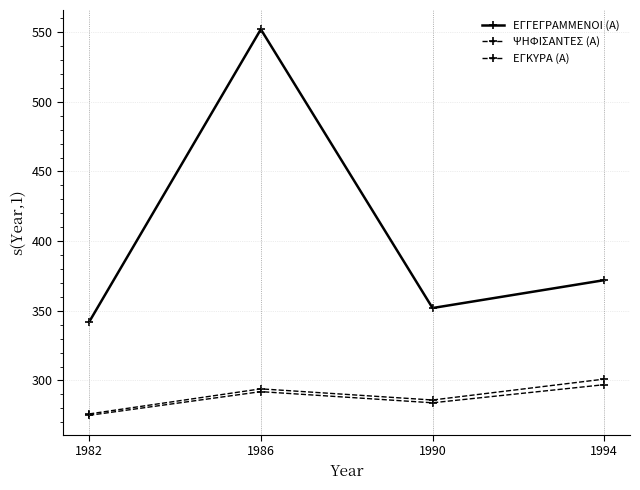

Count the number of categories in the chart.

4